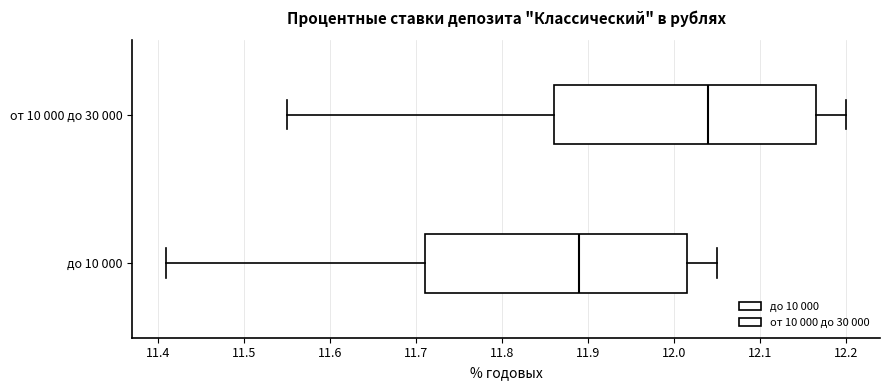

Reading bottom to top, read every box against the x-axis: the position of its median line, the range the box covers, and the ends of its whiskers. The values are not printed on the chart, so give them approximately, as read against the axis.

до 10 000: median 11.89, box 11.71 to 12.02, whiskers 11.41 to 12.05
от 10 000 до 30 000: median 12.04, box 11.86 to 12.17, whiskers 11.55 to 12.20